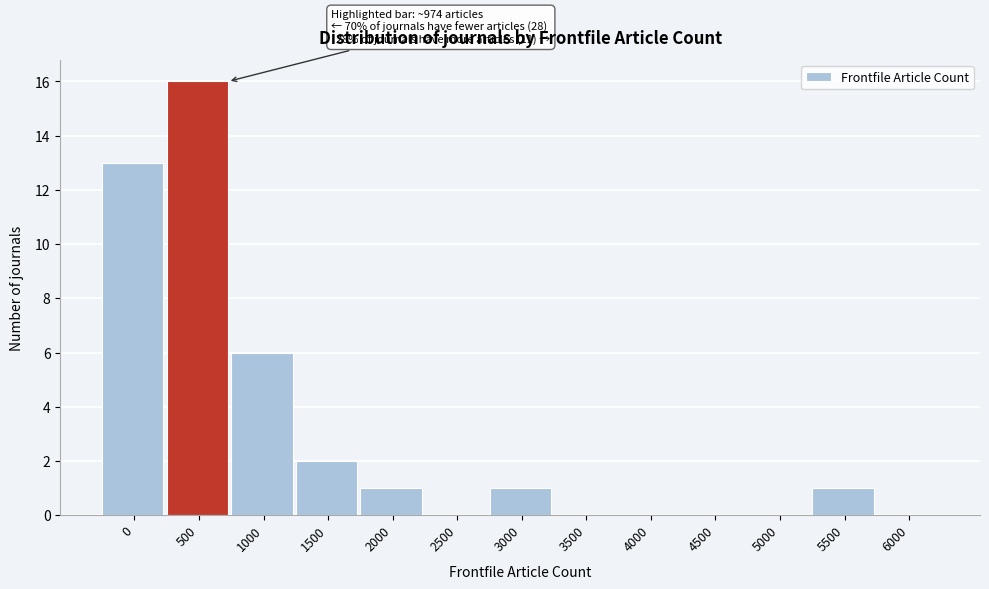

Reading right to left, list all the values displayed in this chart.

6000=0	5500=1	5000=0	4500=0	4000=0	3500=0	3000=1	2500=0	2000=1	1500=2	1000=6	500=16	0=13